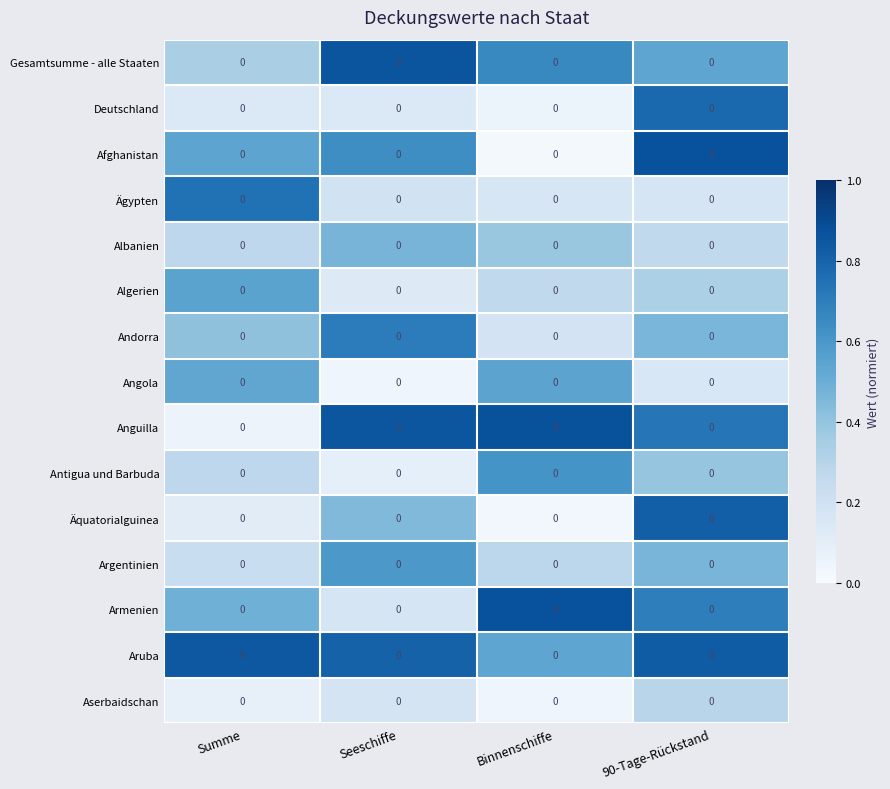

Reading left to right, transcribe all the data shown in this chart.

Gesamtsumme - alle Staaten: Summe=0.0	Seeschiffe=0.0	Binnenschiffe=0.0	90-Tage-Rückstand=0.0
Deutschland: Summe=0.0	Seeschiffe=0.0	Binnenschiffe=0.0	90-Tage-Rückstand=0.0
Afghanistan: Summe=0.0	Seeschiffe=0.0	Binnenschiffe=0.0	90-Tage-Rückstand=0.0
Ägypten: Summe=0.0	Seeschiffe=0.0	Binnenschiffe=0.0	90-Tage-Rückstand=0.0
Albanien: Summe=0.0	Seeschiffe=0.0	Binnenschiffe=0.0	90-Tage-Rückstand=0.0
Algerien: Summe=0.0	Seeschiffe=0.0	Binnenschiffe=0.0	90-Tage-Rückstand=0.0
Andorra: Summe=0.0	Seeschiffe=0.0	Binnenschiffe=0.0	90-Tage-Rückstand=0.0
Angola: Summe=0.0	Seeschiffe=0.0	Binnenschiffe=0.0	90-Tage-Rückstand=0.0
Anguilla: Summe=0.0	Seeschiffe=0.0	Binnenschiffe=0.0	90-Tage-Rückstand=0.0
Antigua und Barbuda: Summe=0.0	Seeschiffe=0.0	Binnenschiffe=0.0	90-Tage-Rückstand=0.0
Äquatorialguinea: Summe=0.0	Seeschiffe=0.0	Binnenschiffe=0.0	90-Tage-Rückstand=0.0
Argentinien: Summe=0.0	Seeschiffe=0.0	Binnenschiffe=0.0	90-Tage-Rückstand=0.0
Armenien: Summe=0.0	Seeschiffe=0.0	Binnenschiffe=0.0	90-Tage-Rückstand=0.0
Aruba: Summe=0.0	Seeschiffe=0.0	Binnenschiffe=0.0	90-Tage-Rückstand=0.0
Aserbaidschan: Summe=0.0	Seeschiffe=0.0	Binnenschiffe=0.0	90-Tage-Rückstand=0.0